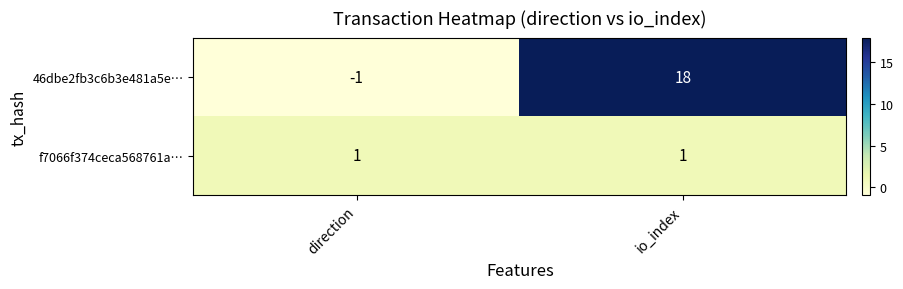

List the series in order of their overall mean, lowest first.

f7066f374ceca568761a…, 46dbe2fb3c6b3e481a5e…